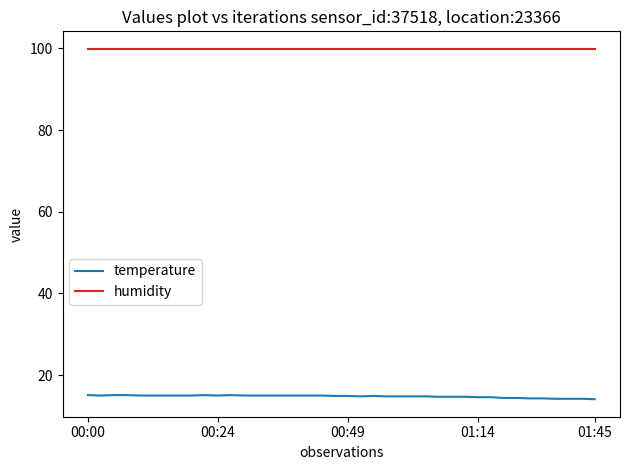

True or false: humidity and temperature cross at least once.

False